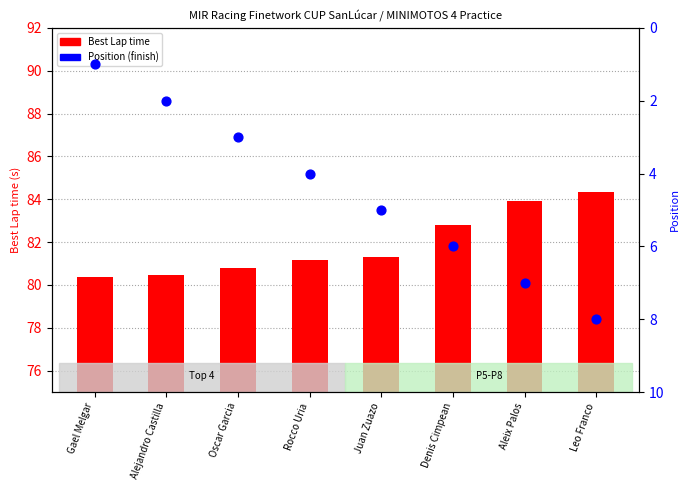

Which series reaches the minimum Y coordinate?

Position